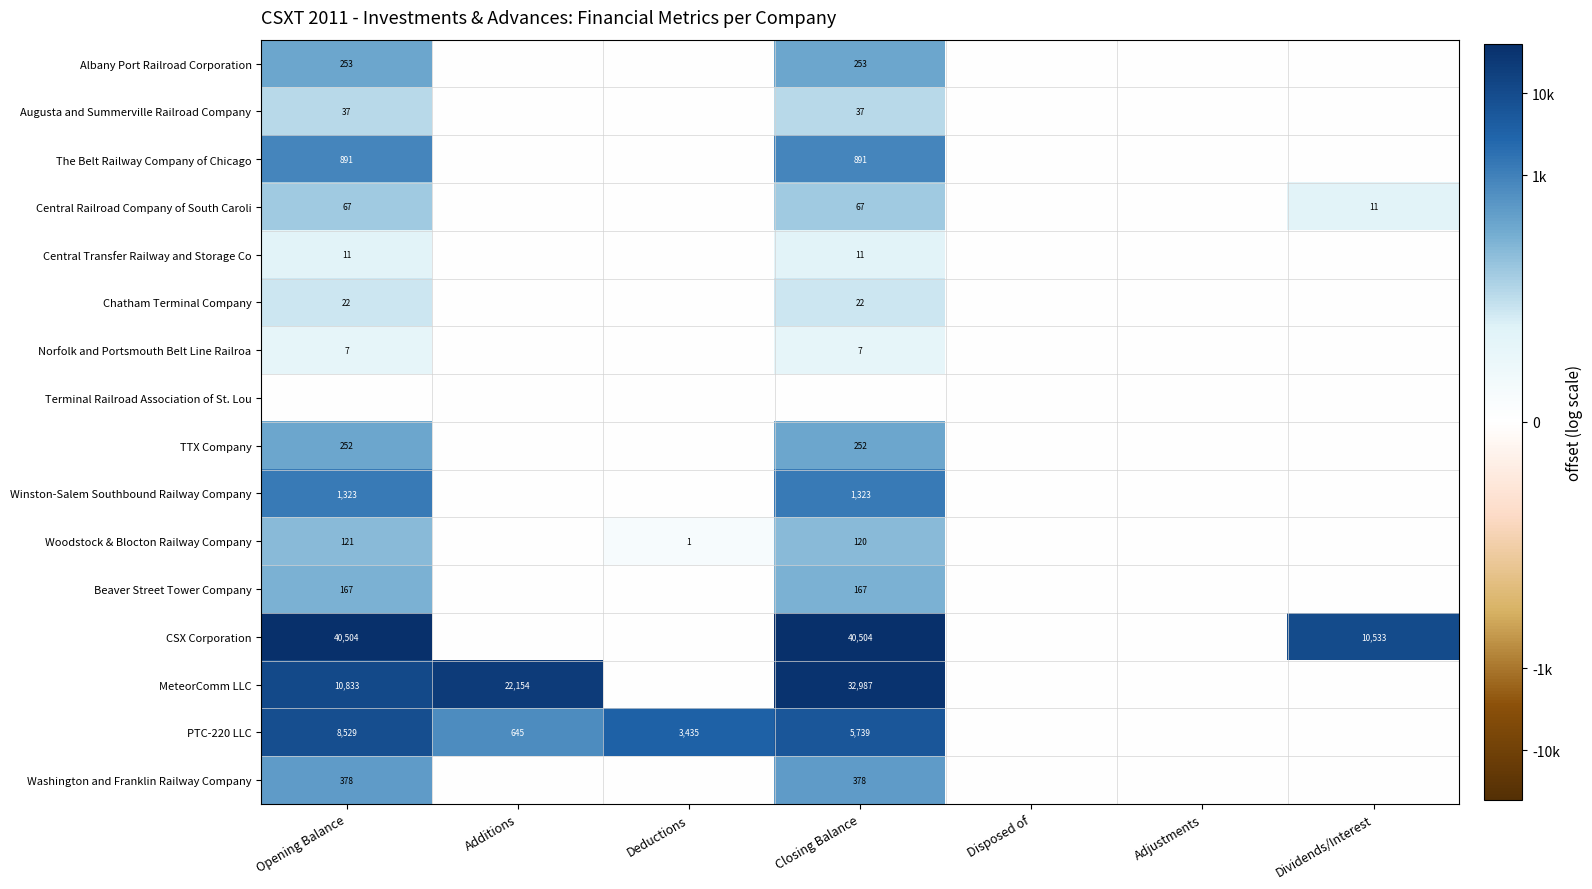

The Augusta and Summerville Railroad Company series shows 63 at Closing Balance. True or false?

False